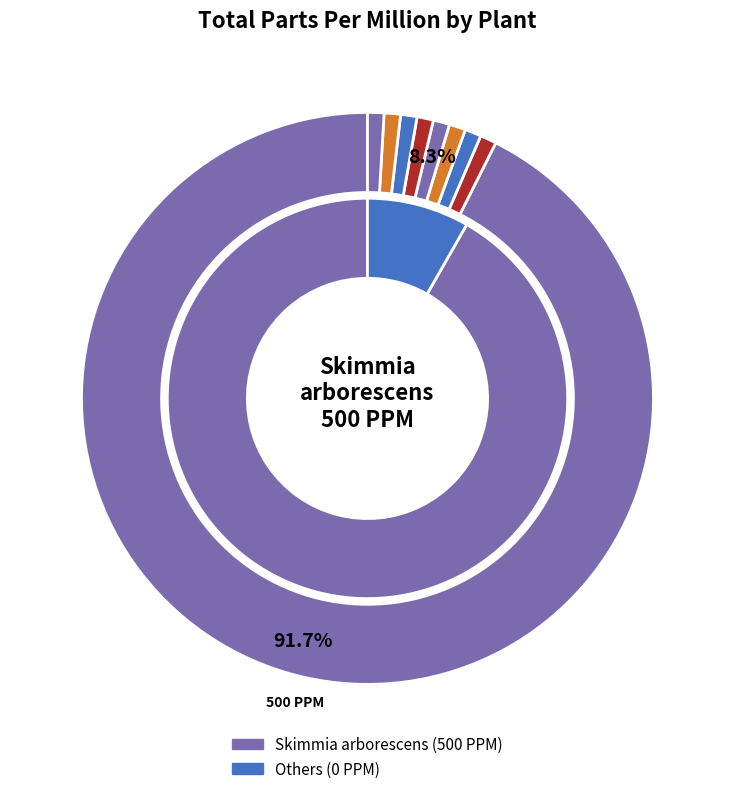

To the nearest percent, what is the combined percentage of Skimmia arborescens and Casimiroa edulis?

100%